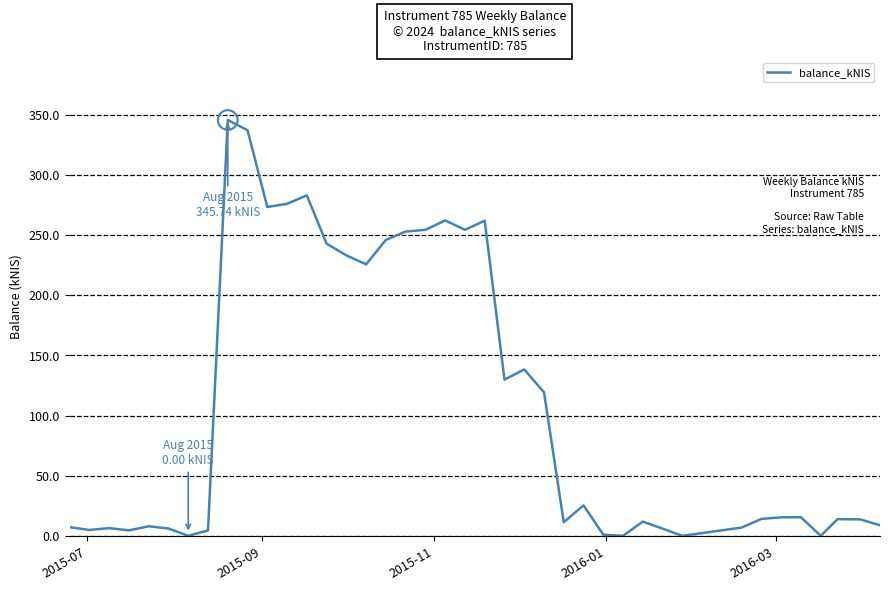

What is the greatest value displayed?

345.7